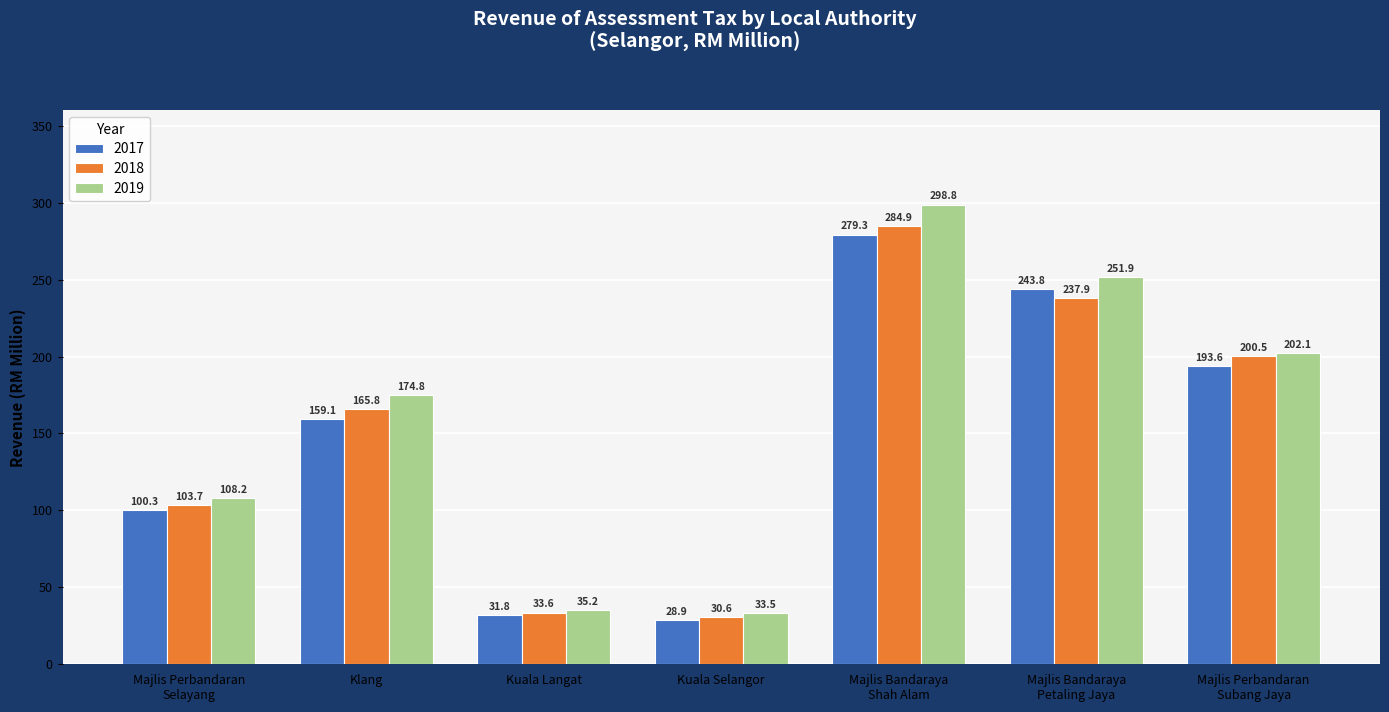

How many categories are shown in the chart?

7